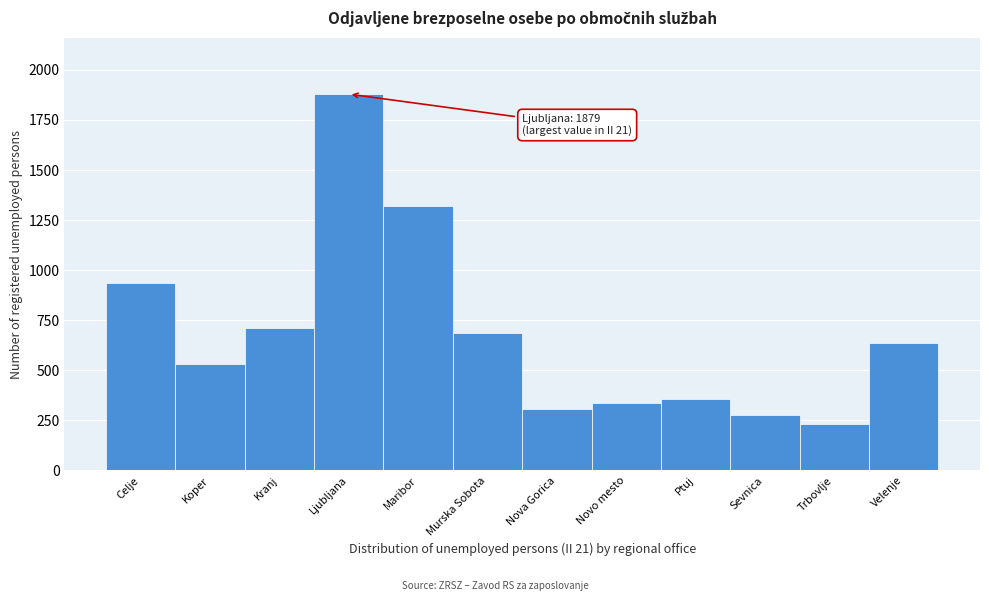

Reading right to left, transcribe all the data shown in this chart.

638	232	279	356	337	305	686	1318	1879	713	534	937